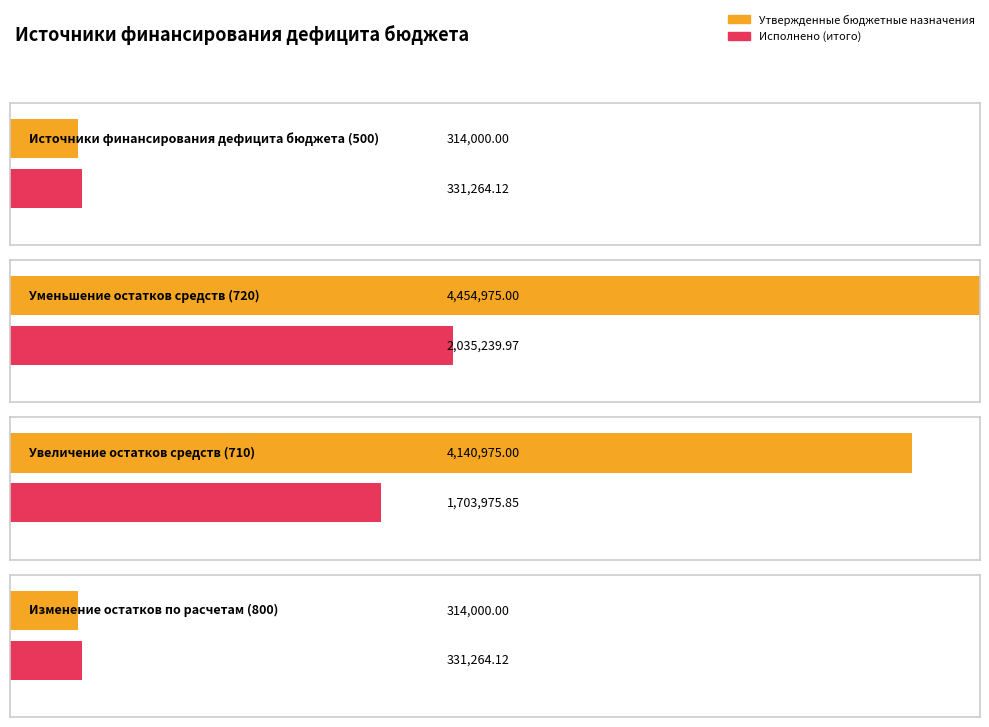

Where does the Утвержденные бюджетные назначения series first go above 314000?

Уменьшение остатков
средств (720)